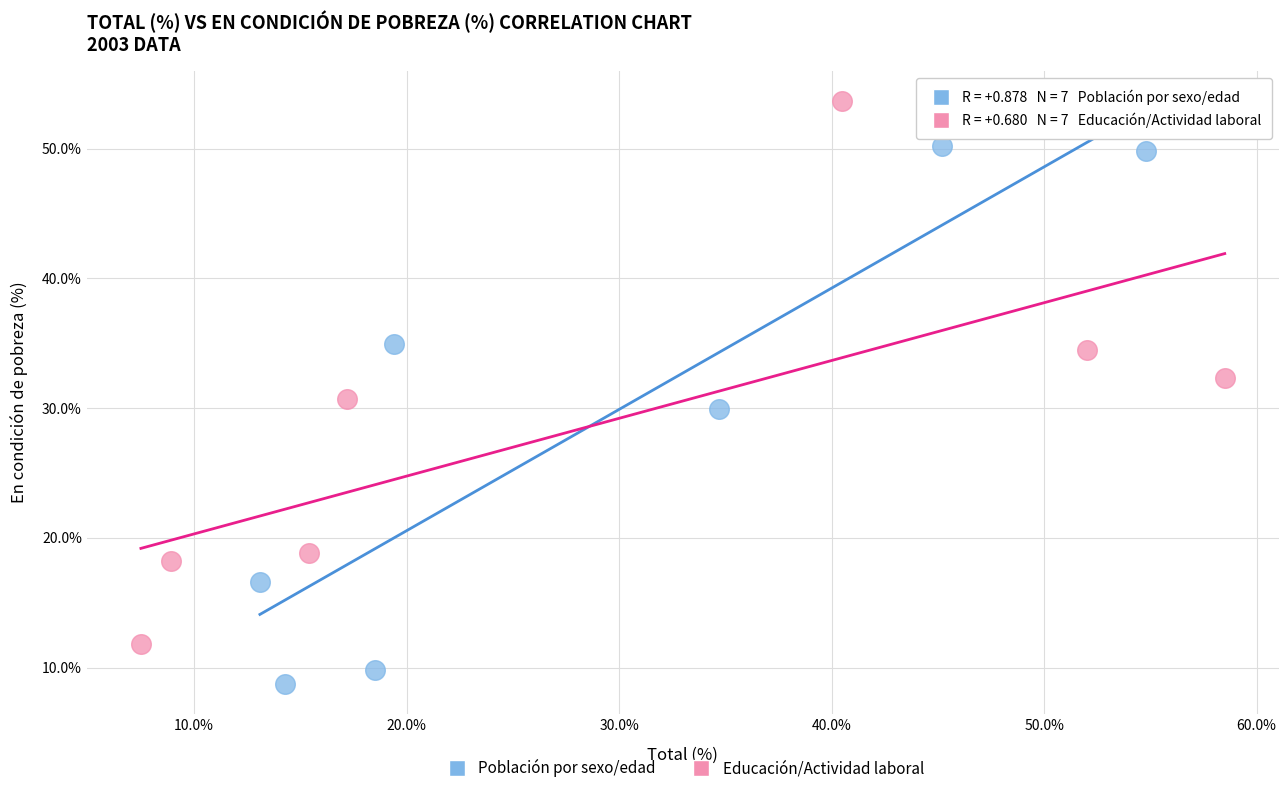

What are all the series names shown in the legend?

Población por sexo/edad, Educación/Actividad laboral